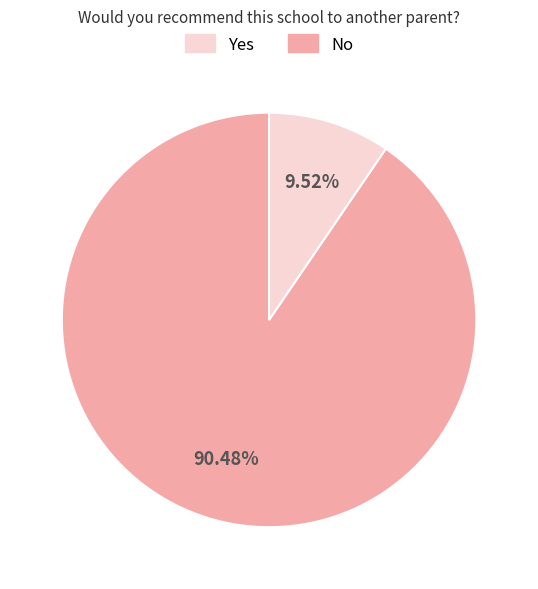

Which category has the biggest portion of the pie?

Yes